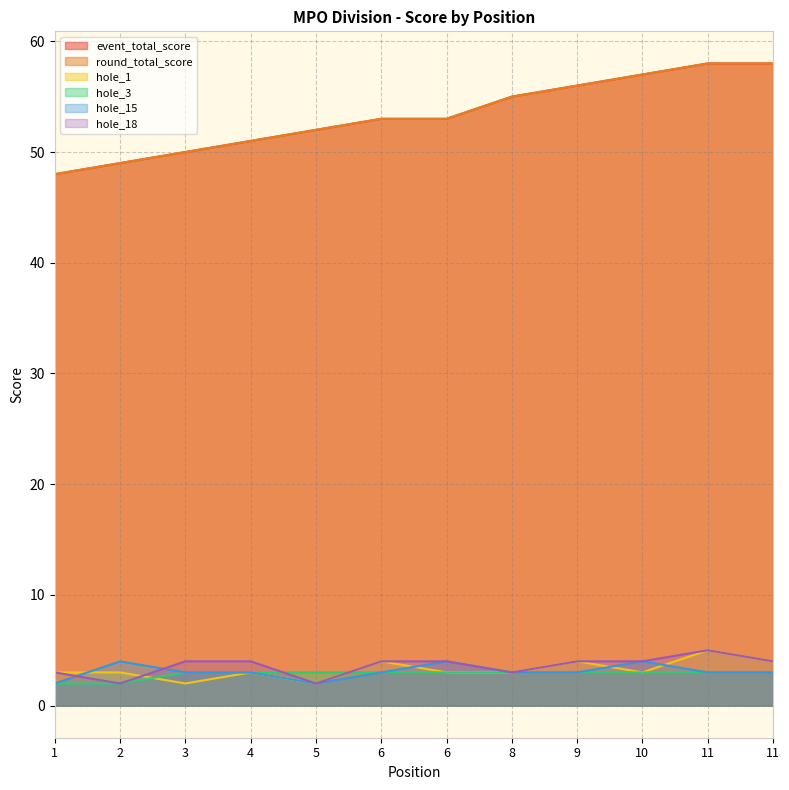

Where is the first local minimum for hole_18?

2